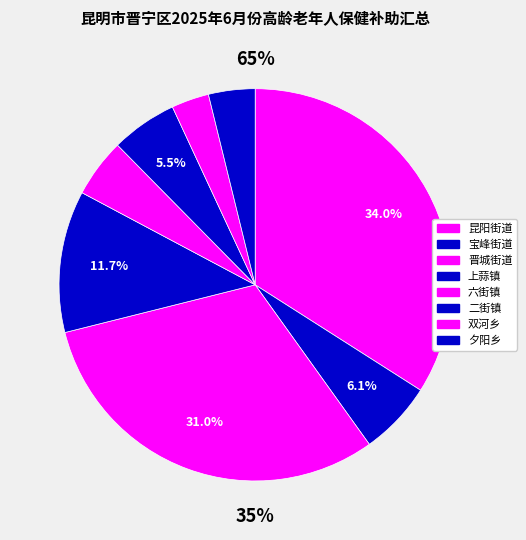

How many segments does this pie chart have?

8